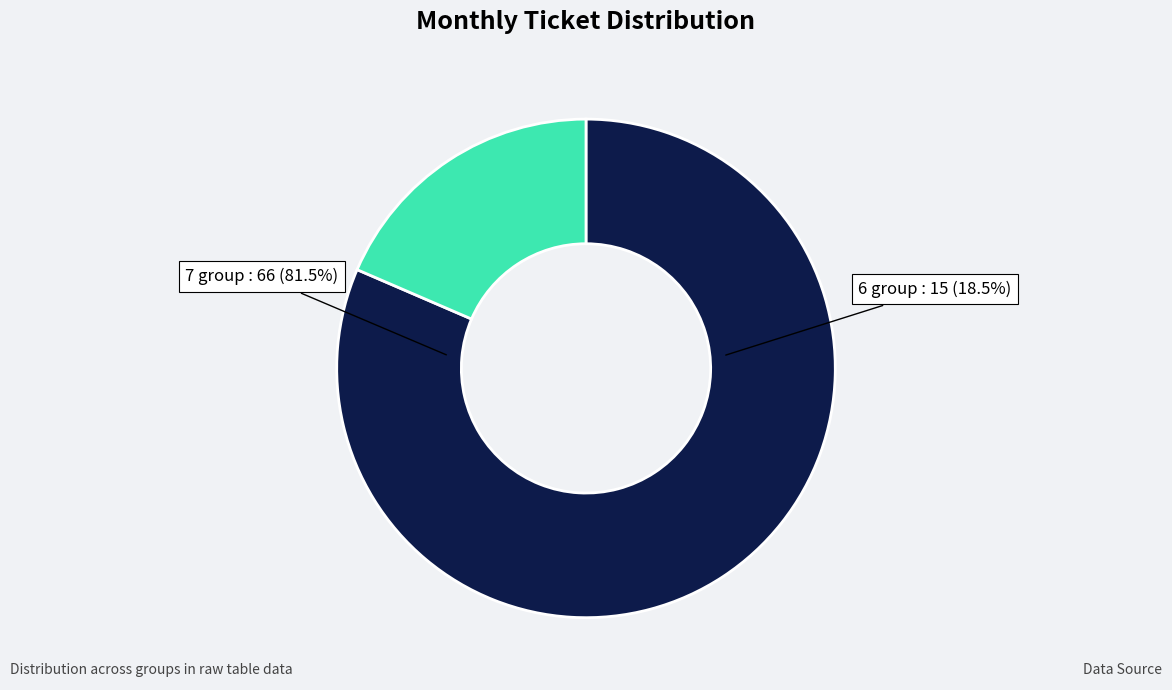

Which category has the smallest portion of the pie?

6